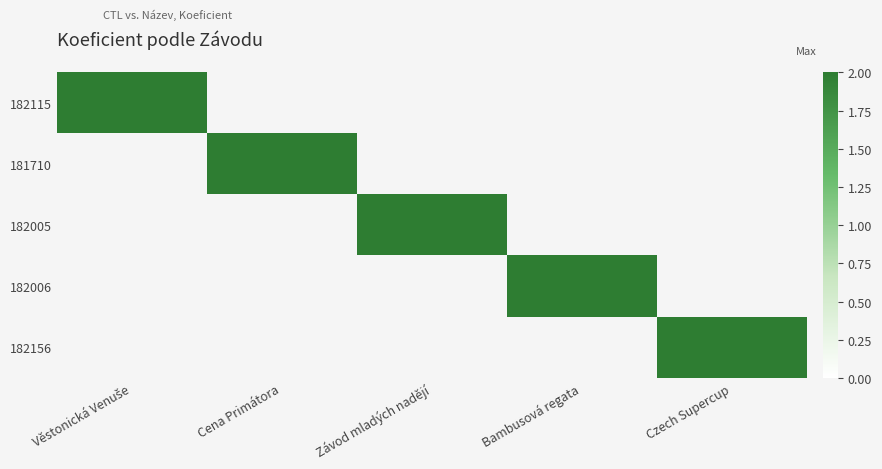

Rank the series by their maximum value, from highest to lowest.

182115, 181710, 182005, 182006, 182156